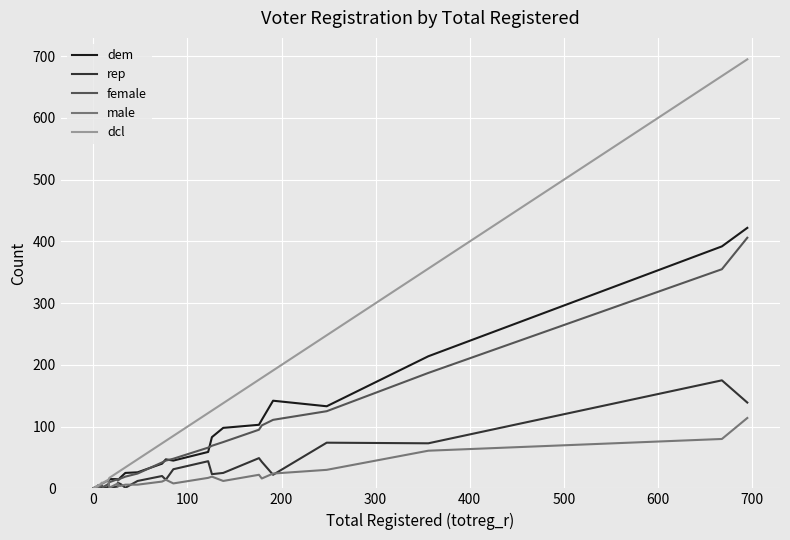

Reading left to right, extract all data points from this chart.

dem: 0	0	0	0	0	1	0	0	1	1	0	2	0	1	2	5	2	0	1	1	15	15	13	18	25	26	40	47	45	59	83	98	103	111	142	133	214	392	422
rep: 0	0	0	0	0	0	0	0	0	0	0	0	1	0	0	0	0	0	0	2	1	3	9	7	1	12	20	14	31	44	23	25	49	43	22	74	73	175	139
female: 0	0	0	0	0	1	0	1	1	1	2	1	2	3	1	2	3	5	2	7	10	15	13	16	19	24	42	45	48	66	69	75	95	102	111	125	187	355	406
male: 0	0	0	1	1	0	1	2	1	1	3	2	3	3	3	3	6	9	8	13	1	8	4	4	6	6	11	14	8	17	19	12	22	16	24	30	61	80	114
dcl: 0	0	0	1	1	1	1	2	2	2	3	3	4	4	4	5	7	9	9	14	17	26	26	29	34	47	73	77	85	122	126	138	176	179	191	248	356	668	695